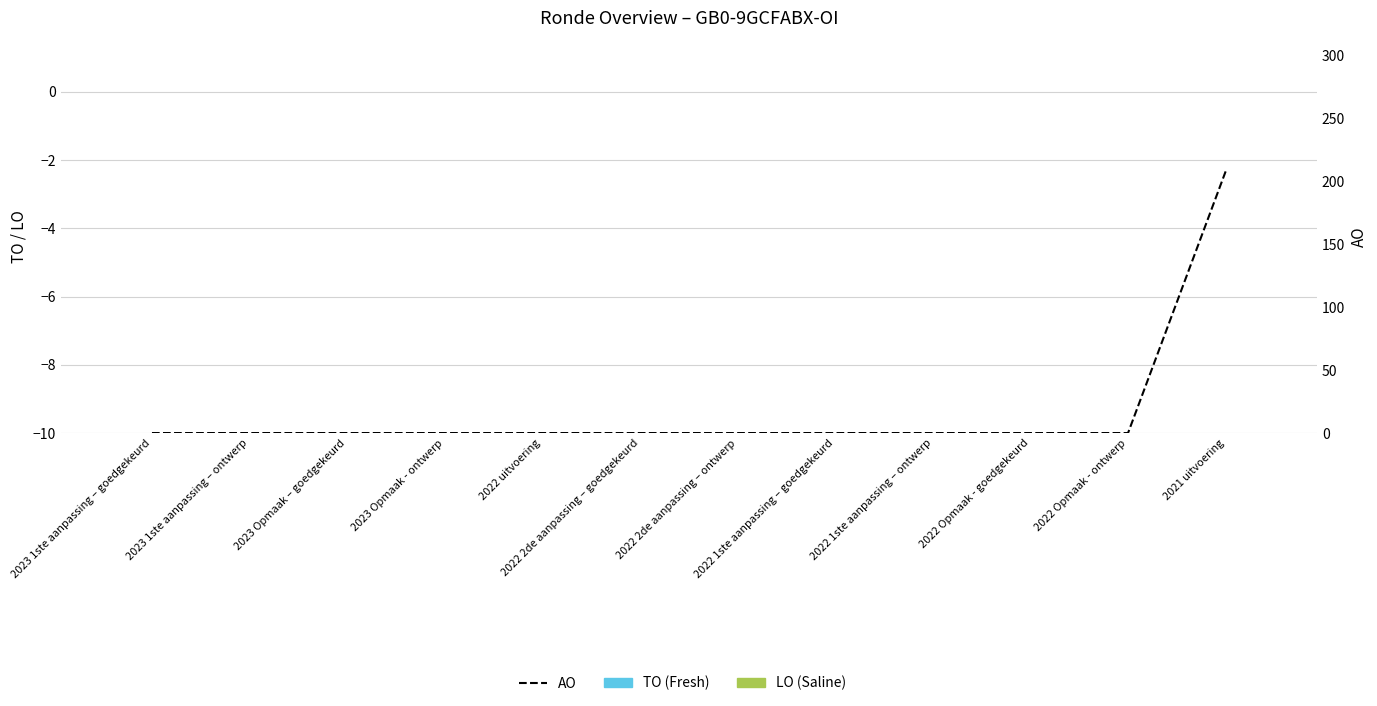

Reading left to right, extract all data points from this chart.

TO: 0	0	0	0	0	0	0	0	0	0	0	0
LO: 0	0	0	0	0	0	0	0	0	0	0	0
AO: 0	0	0	0	0	0	0	0	0	0	0	208